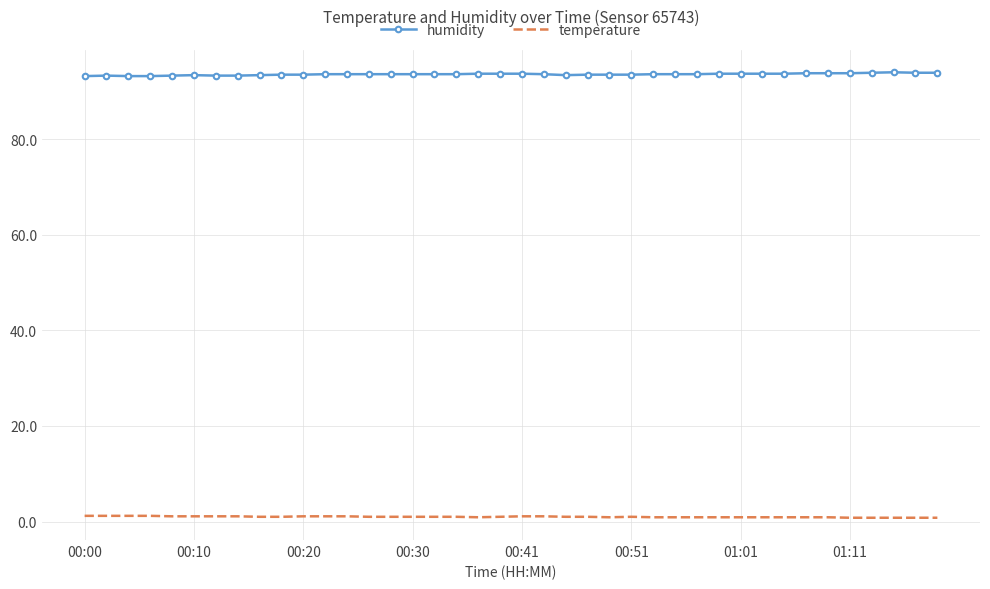

Rank the series by their maximum value, from highest to lowest.

humidity, temperature